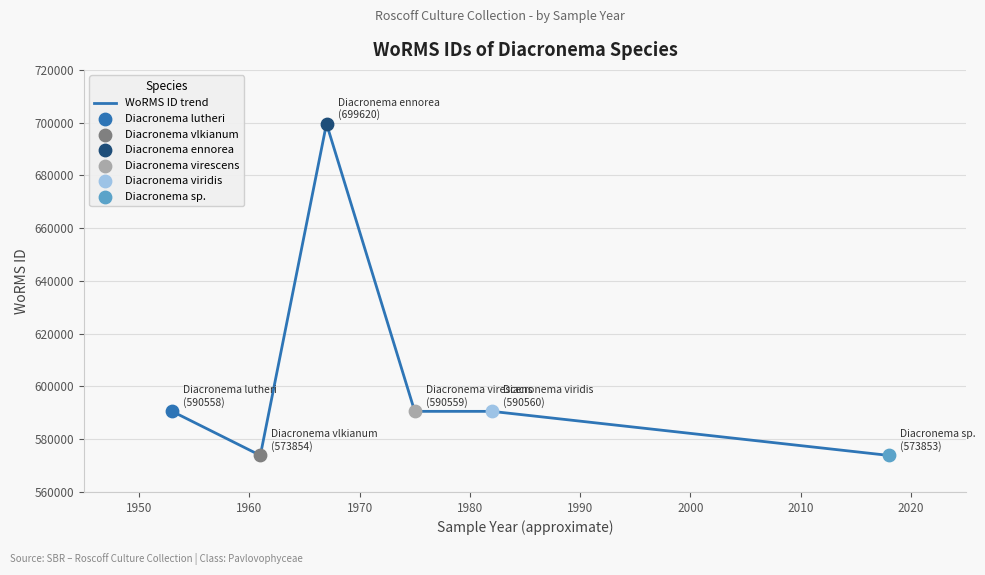

What is the difference between the second highest and second lowest values?

16706